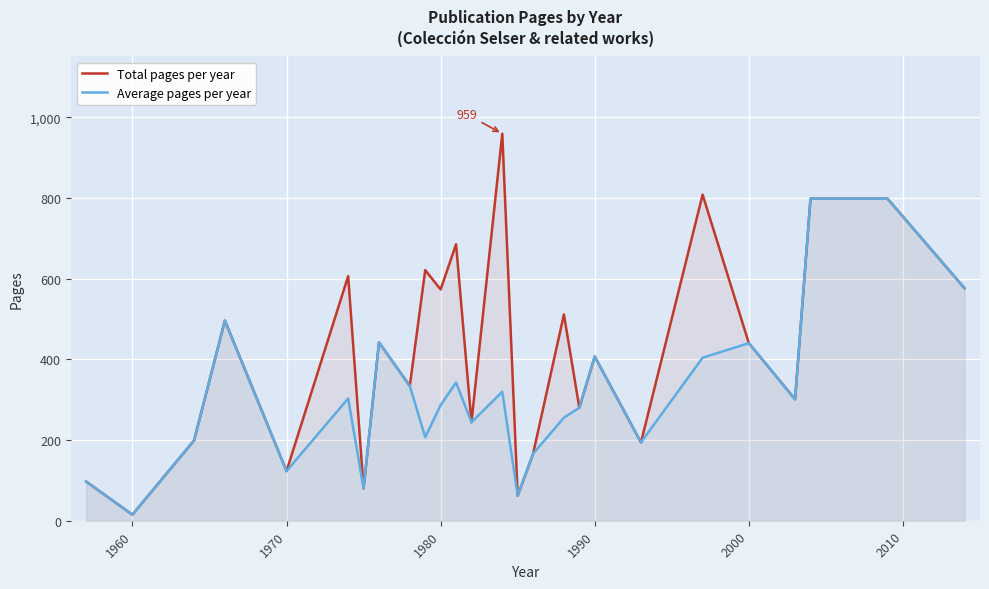

What is the greatest value displayed?

959.0